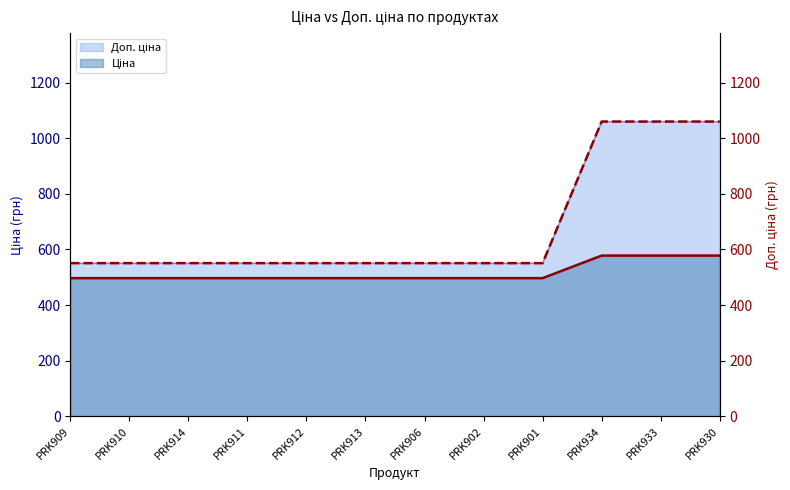

True or false: there are more than 0 points higher than both neighbors.

False